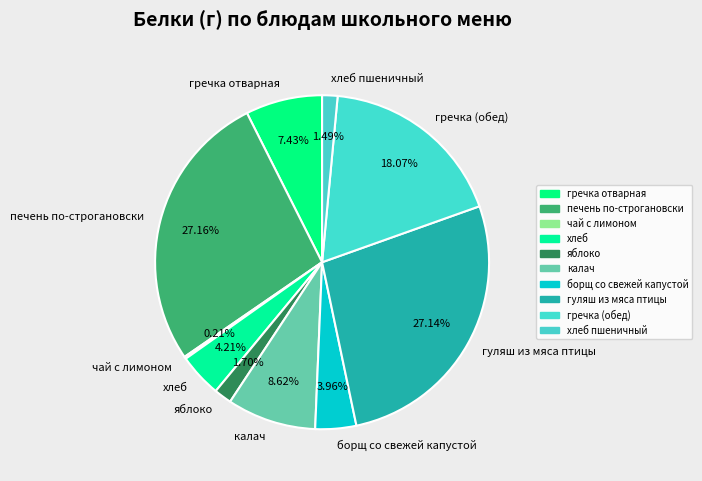

Does any single category account for the majority?

No